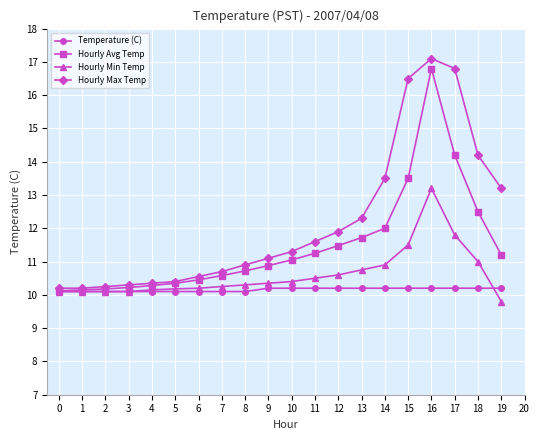

The value of Hourly Avg Temp at 3 is 10.2. True or false?

True